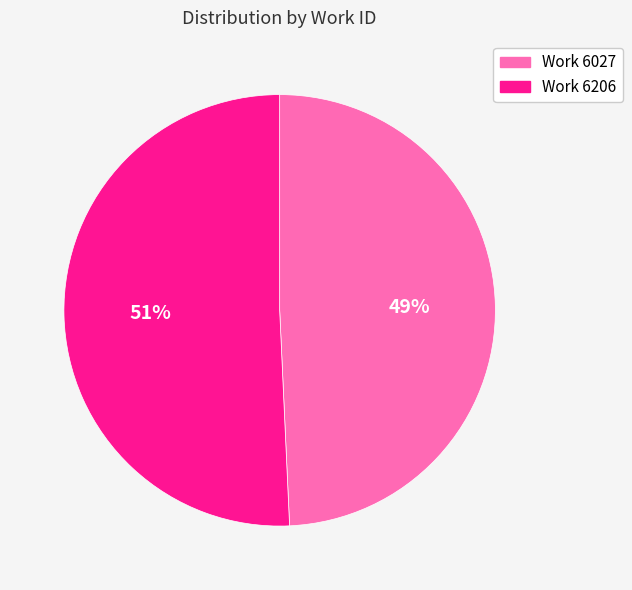

Rank the categories by value from highest to lowest.

Work 6206, Work 6027